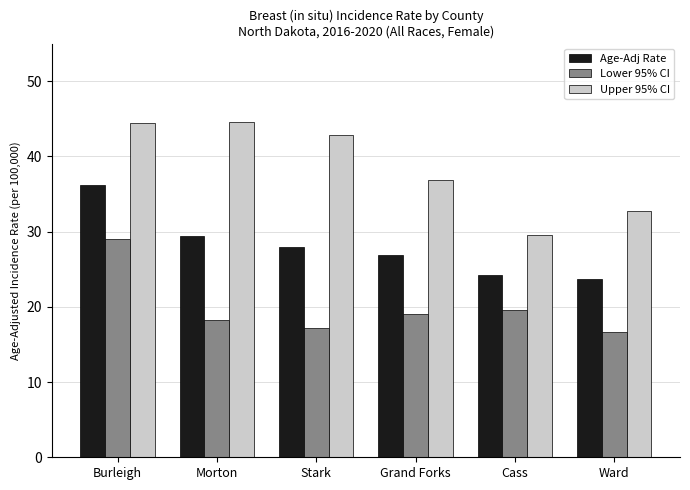

The Upper 95% CI series shows 52.6 at Ward. True or false?

False